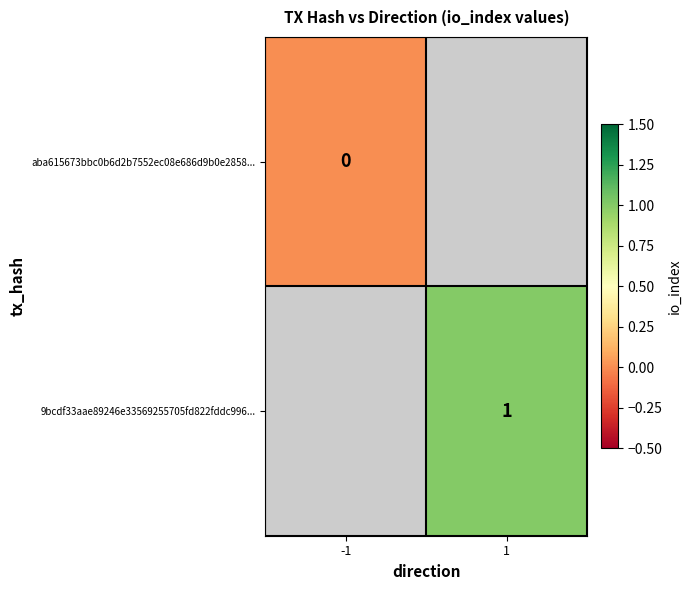

Is the value of 9bcdf33aae89246e33569255705fd822fddc996... at 1 greater than the value of aba615673bbc0b6d2b7552ec08e686d9b0e2858... at -1?

Yes